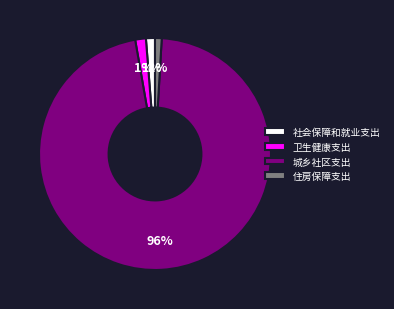

What is the majority slice?

城乡社区支出